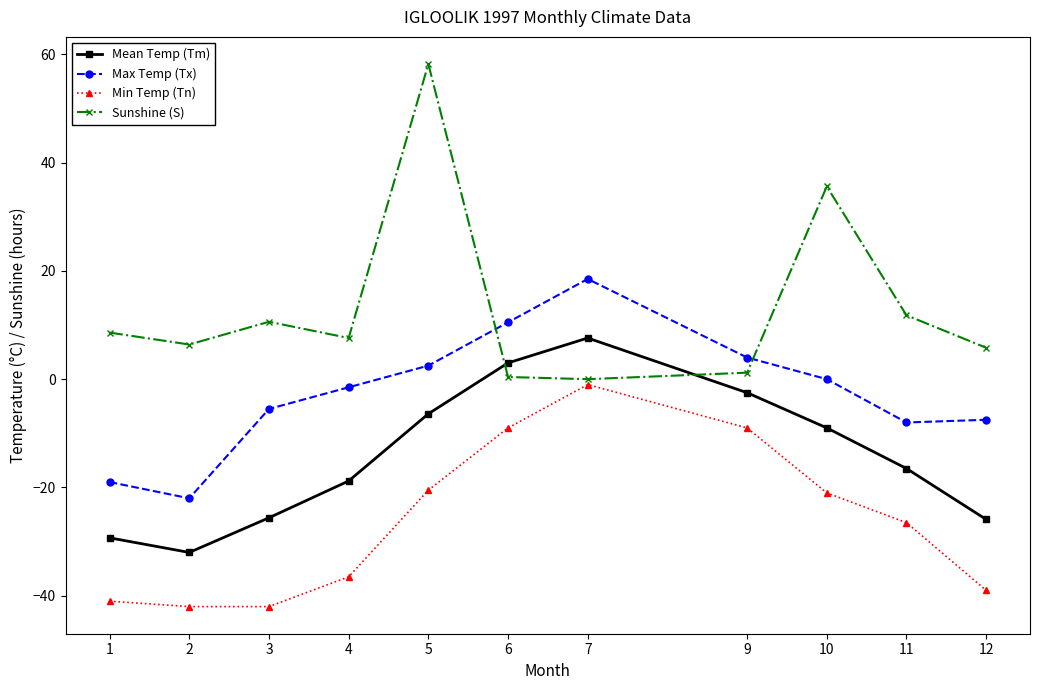

The Sunshine (S) series shows 0.4 at 6. True or false?

True